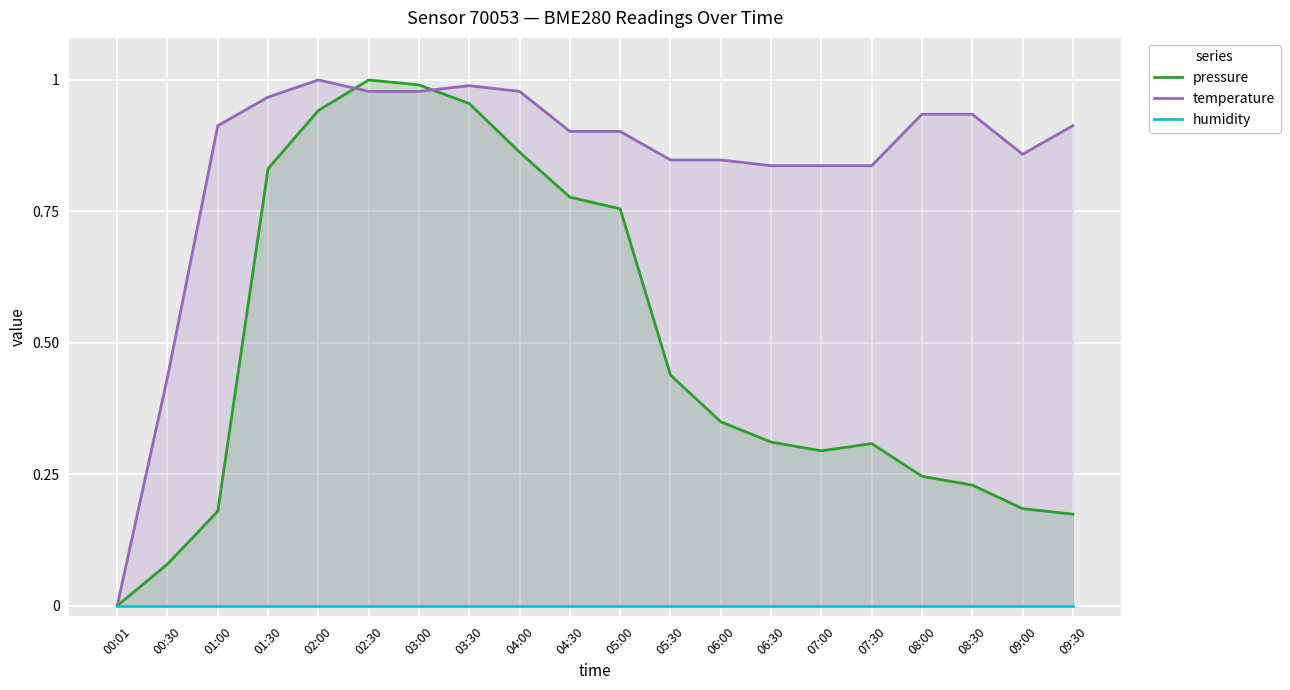

The value of pressure at 03:00 is 1.6. True or false?

False